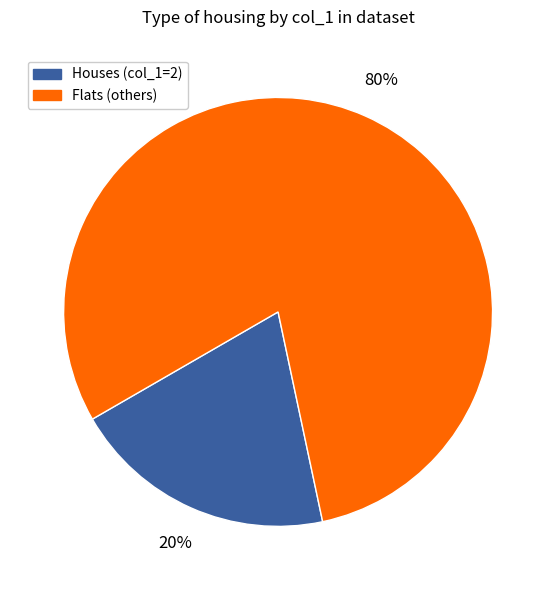

How many slices are in this pie chart?

2